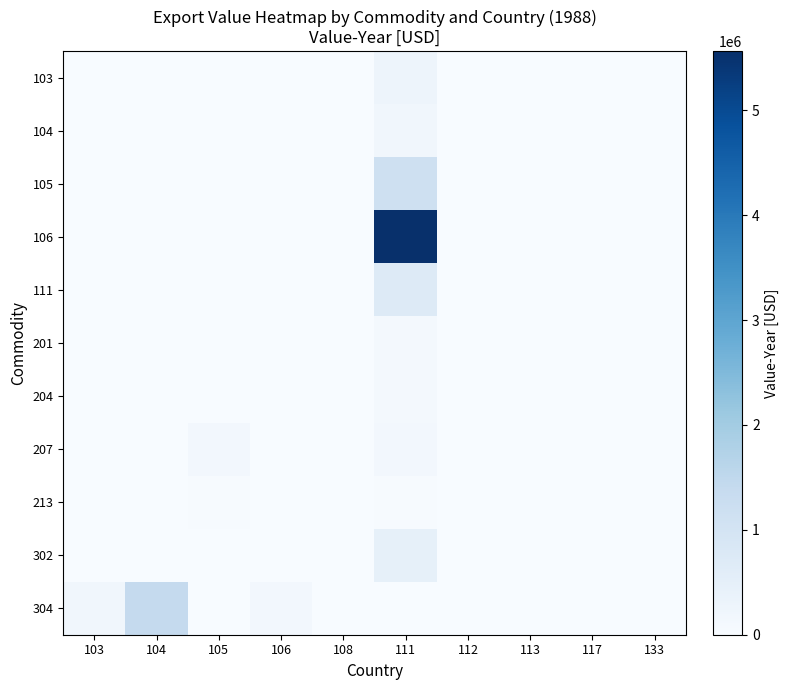

Reading left to right, what are all the values shown in this chart?

103: 103=0	104=0	105=0	106=0	108=0	111=264524	112=0	113=0	117=0	133=0
104: 103=0	104=0	105=0	106=0	108=0	111=194311	112=0	113=0	117=0	133=0
105: 103=0	104=0	105=0	106=0	108=0	111=1149112	112=0	113=0	117=0	133=0
106: 103=0	104=0	105=0	106=0	108=0	111=5564884	112=0	113=0	117=0	133=0
111: 103=0	104=0	105=0	106=0	108=0	111=721389	112=0	113=0	117=0	133=0
201: 103=0	104=0	105=0	106=0	108=0	111=116110	112=0	113=0	117=0	133=0
204: 103=0	104=0	105=0	106=0	108=0	111=89319	112=0	113=0	117=0	133=0
207: 103=0	104=0	105=132361	106=0	108=0	111=136245	112=0	113=0	117=0	133=0
213: 103=0	104=0	105=26628	106=0	108=0	111=26628	112=0	113=0	117=0	133=0
302: 103=0	104=0	105=0	106=0	108=0	111=461039	112=0	113=0	117=0	133=0
304: 103=188545	104=1400804	105=11599	106=136534	108=0	111=0	112=0	113=0	117=0	133=0